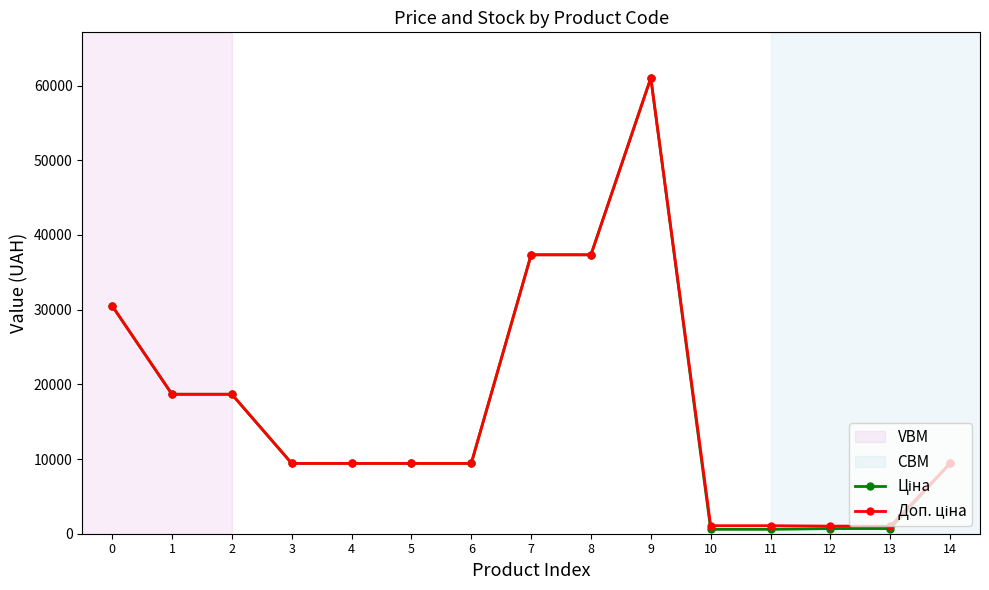

At how many categories does at least one series exceed 31621?

3